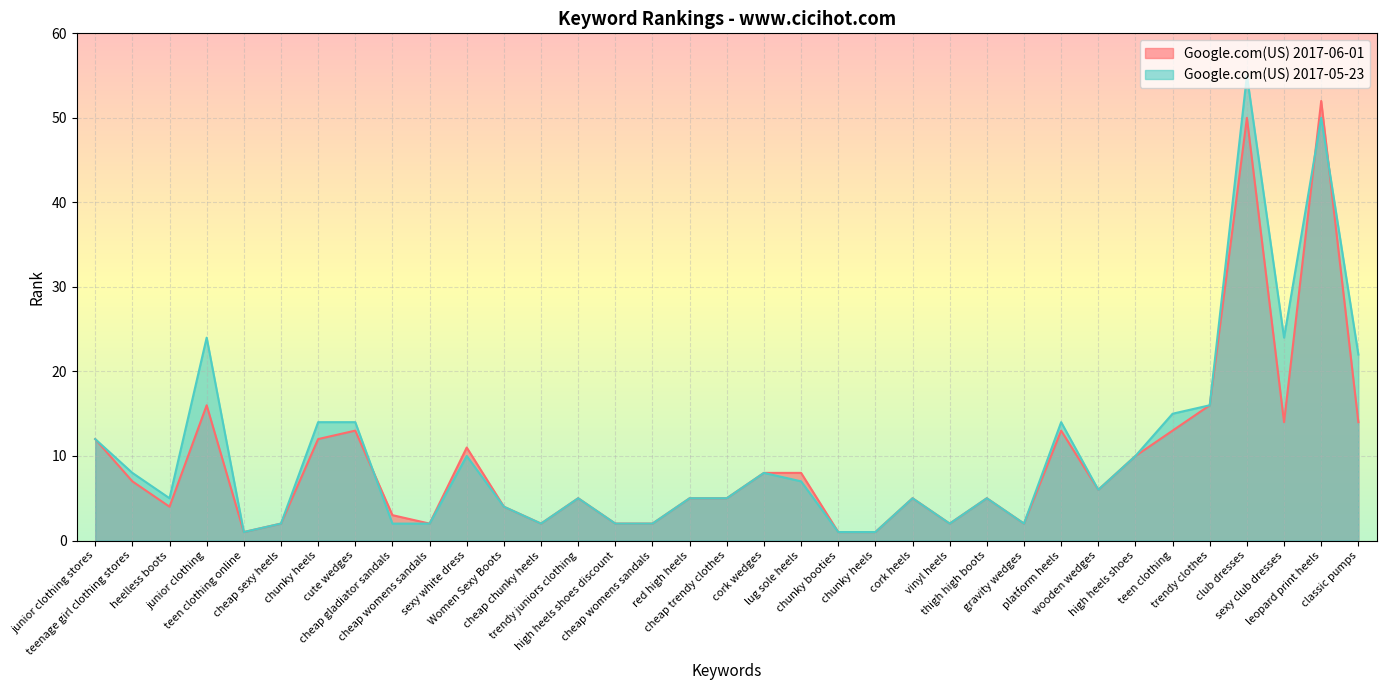

How many lines are shown in the chart?

2